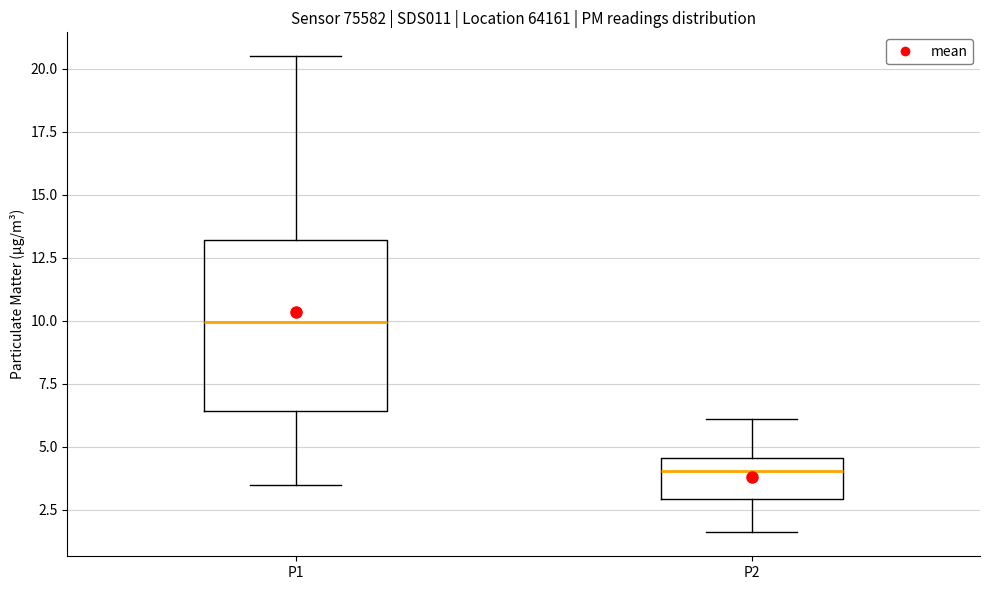

Comparing the boxes themselves (not the whiskers), which one is the tallest?

P1